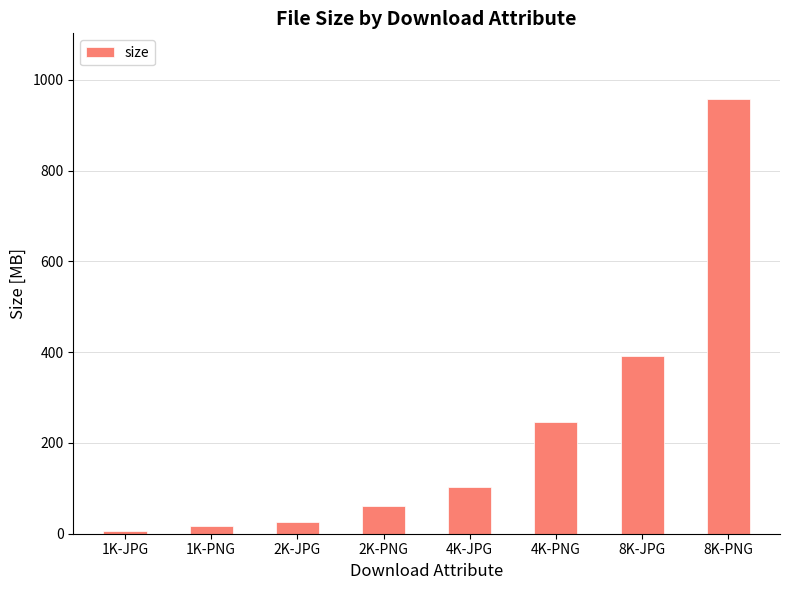

The value at 8K-PNG is 958.9. True or false?

True